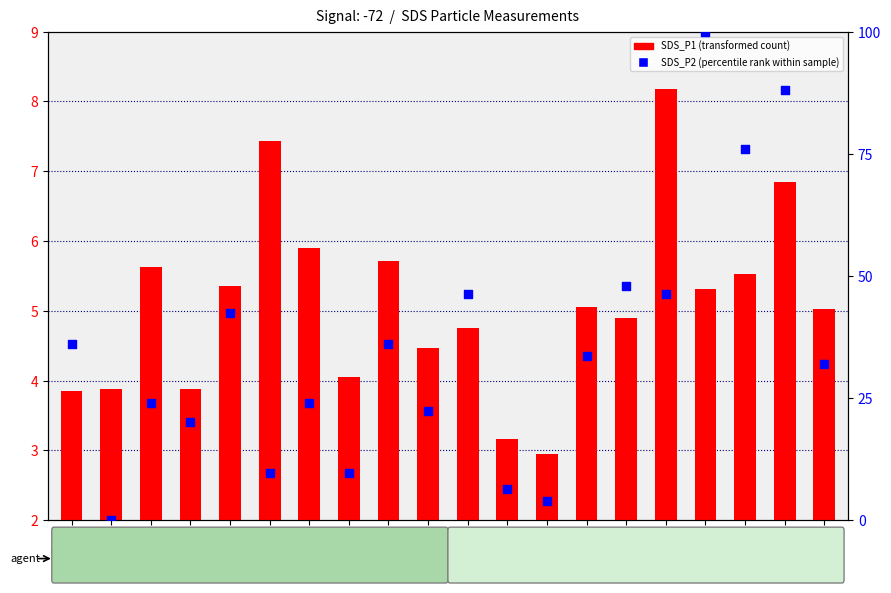

What are all the series names shown in the legend?

SDS_P1 (transformed count), SDS_P2 (percentile rank within sample)